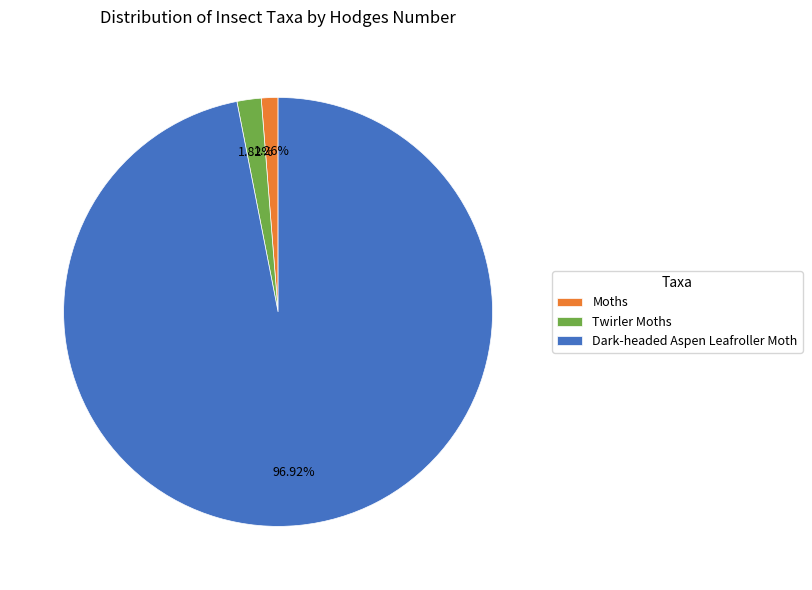

Combined, what portion of the pie is Moths and Dark-headed Aspen Leafroller Moth?

98.2%